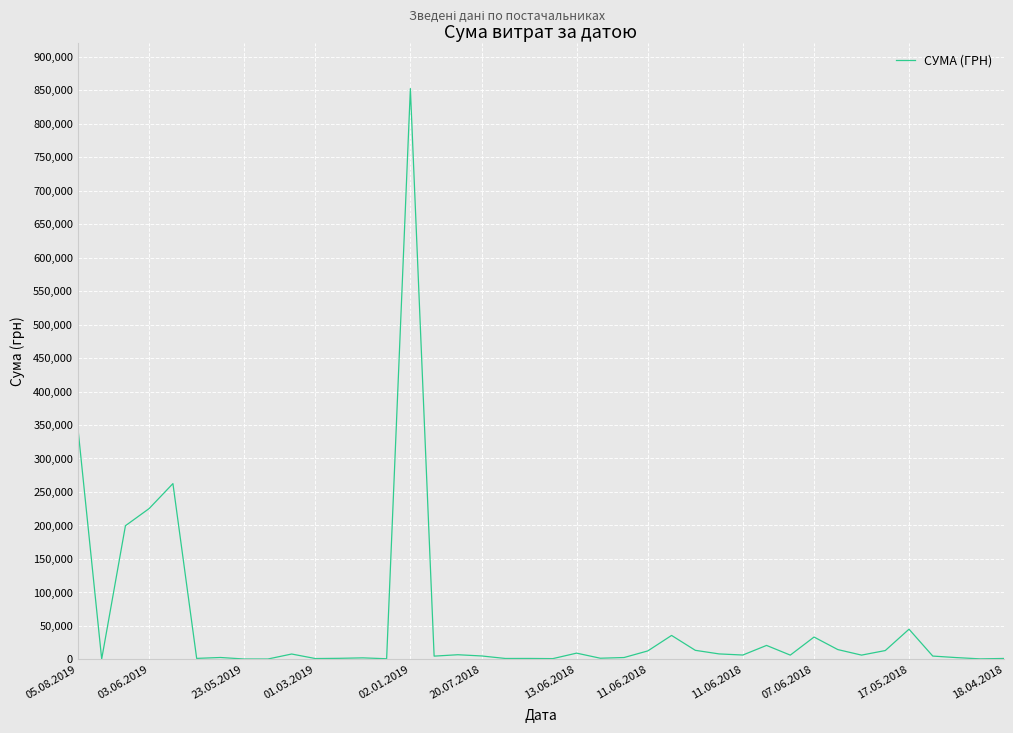

What is the greatest value displayed?

852471.9